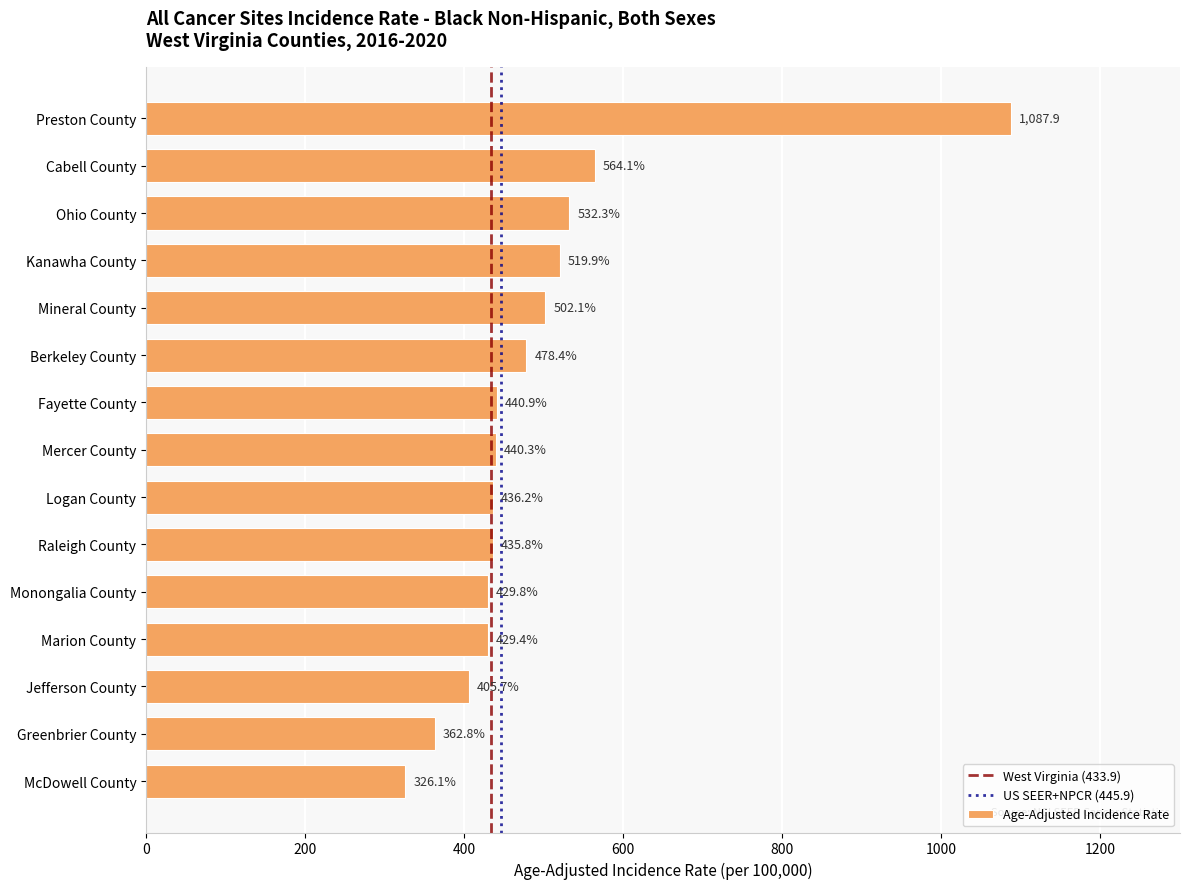

Rank the categories by value from highest to lowest.

Preston County, Cabell County, Ohio County, Kanawha County, Mineral County, Berkeley County, Fayette County, Mercer County, Logan County, Raleigh County, Monongalia County, Marion County, Jefferson County, Greenbrier County, McDowell County